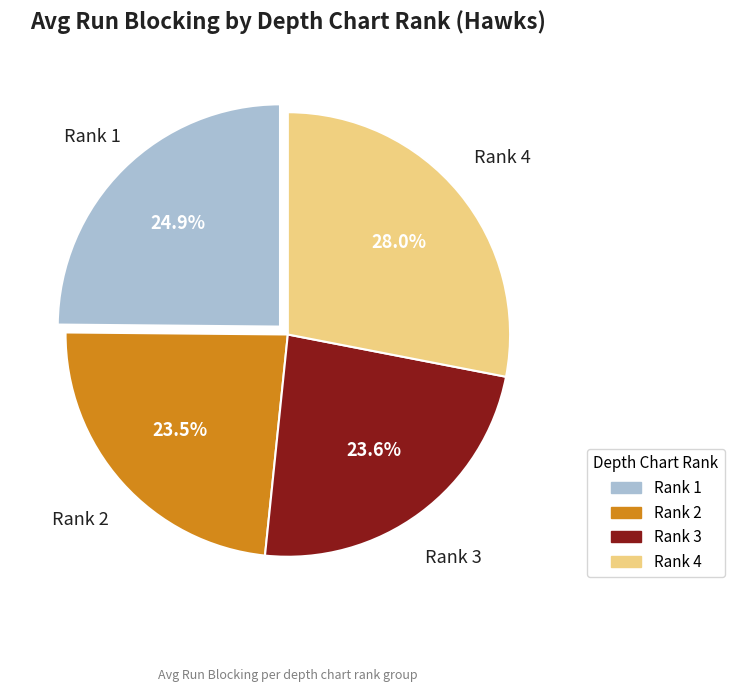

Is there any slice that represents more than half of the pie?

No